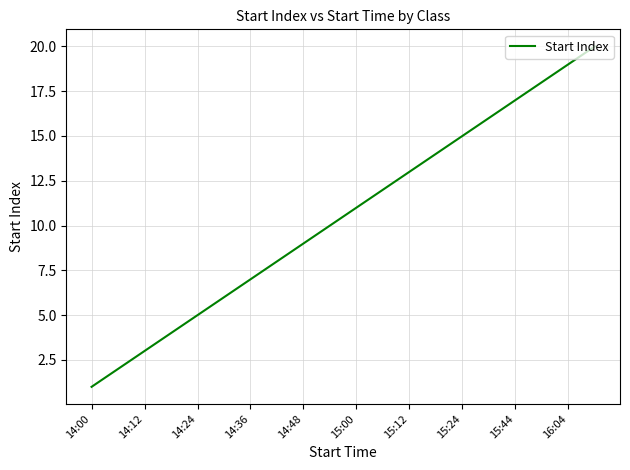

Does the chart display data point markers on the line(s)?

No